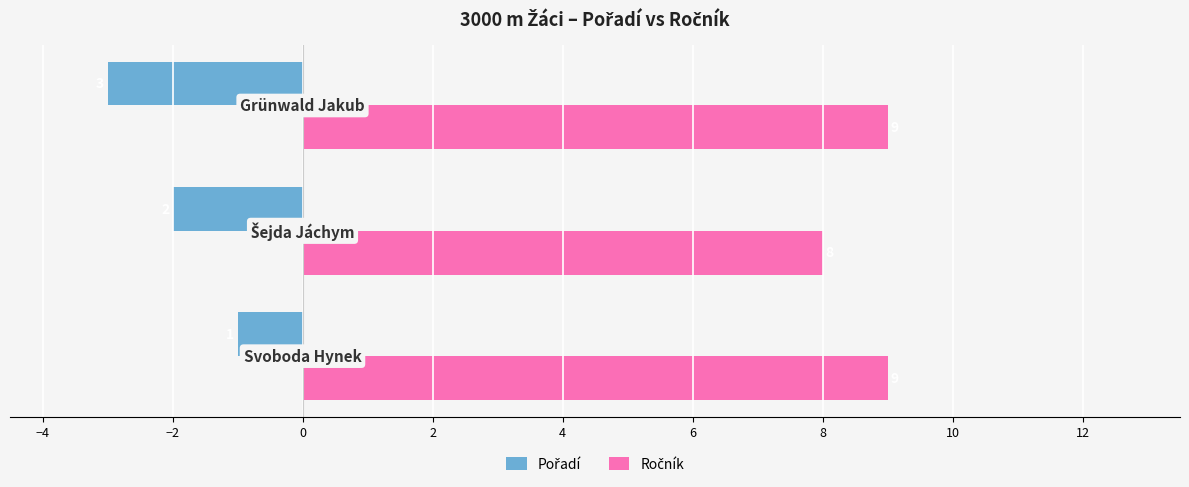

How many categories are shown in the chart?

3